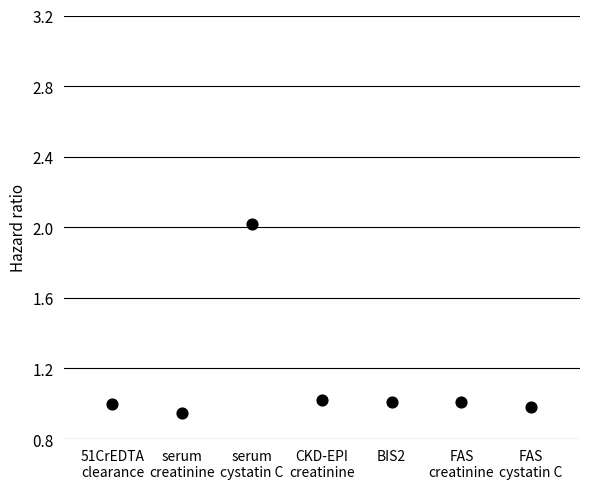

What is the range of Y values (max minus min)?

1.1